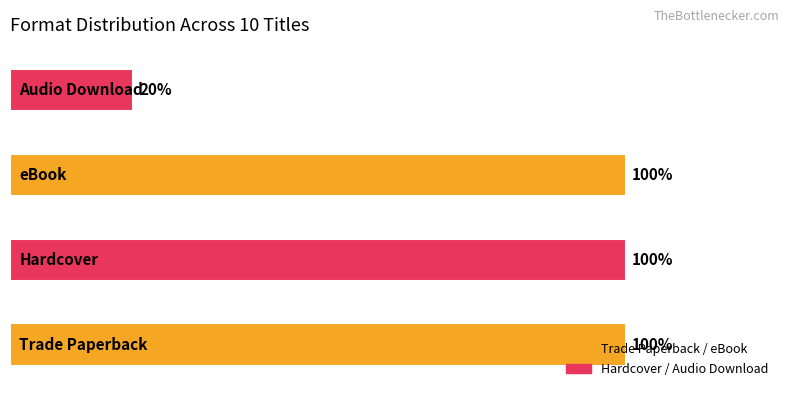

Does the chart contain any negative values?

No